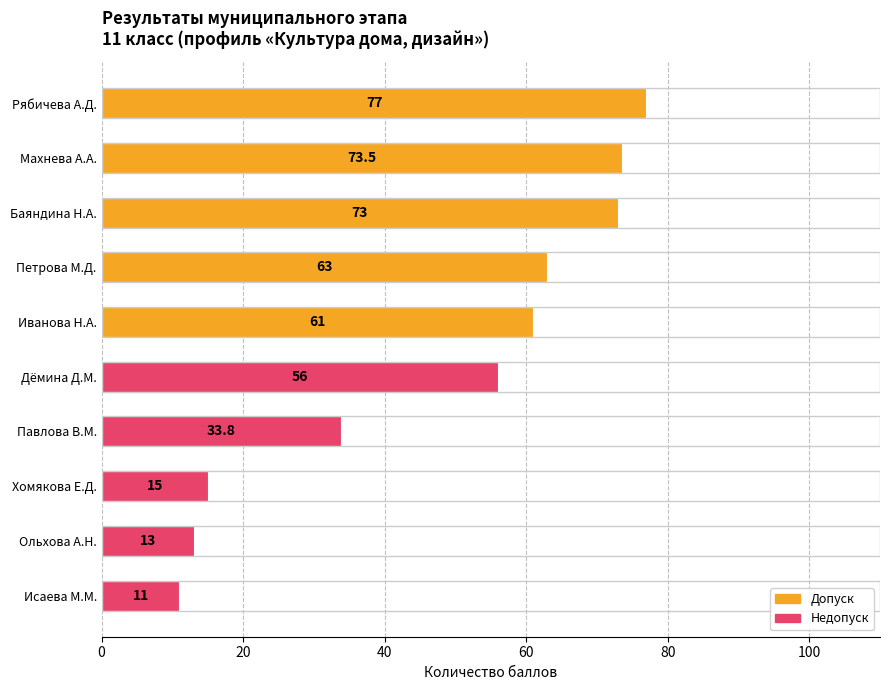

Rank the categories by value from lowest to highest.

Исаева М.М., Ольхова А.Н., Хомякова Е.Д., Павлова В.М., Дёмина Д.М., Иванова Н.А., Петрова М.Д., Баяндина Н.А., Махнева А.А., Рябичева А.Д.